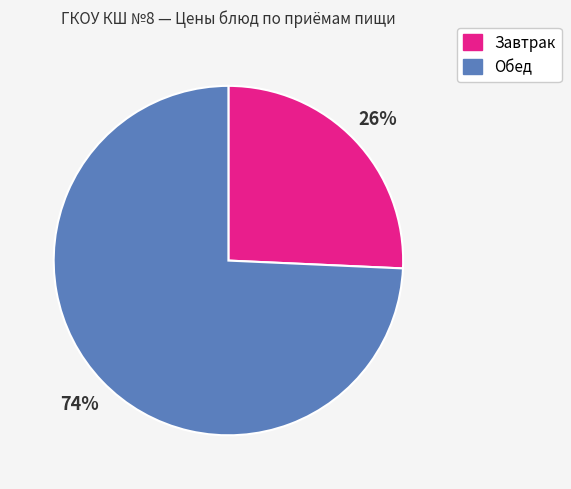

Is the sum of Обед and Завтрак greater than half?

Yes